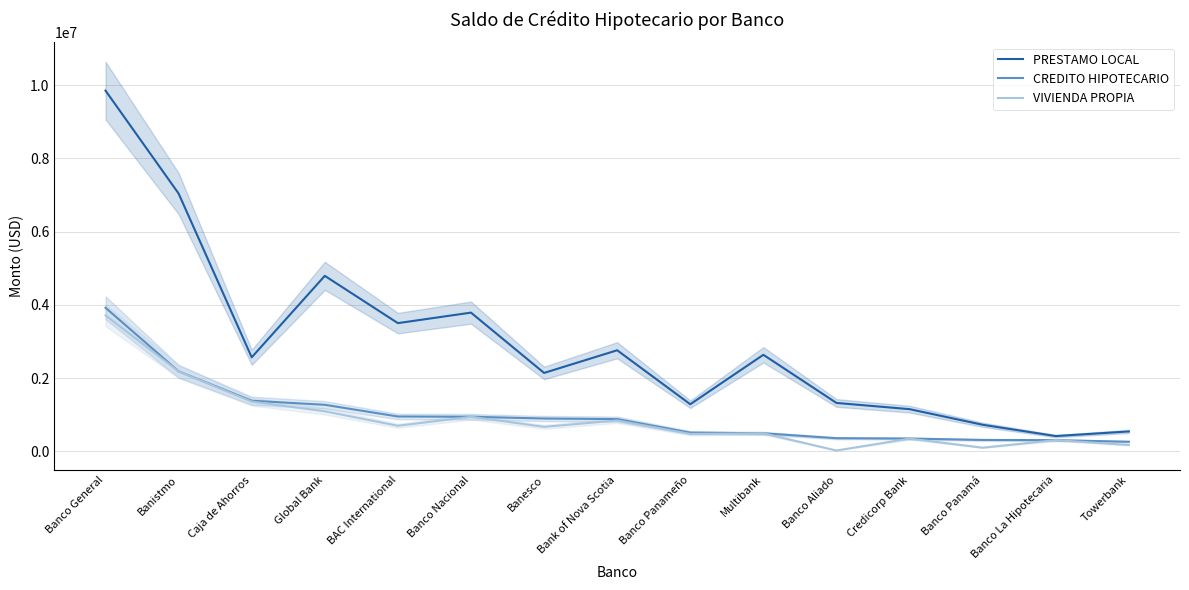

Reading left to right, transcribe all the data shown in this chart.

PRESTAMO LOCAL: 9848318.9	7038122.8	2566794.6	4791210.2	3500025.6	3786962.7	2140429.8	2759061.4	1285488.2	2635799.6	1321083.2	1151347.1	725088.5	416381.3	542989.5
CREDITO HIPOTECARIO: 3919688.6	2183772.9	1381819.5	1270280.6	951090.8	944000.8	895865.1	879755.7	510889.7	492060.2	358114.7	348444.1	310395.2	304629.3	261041.5
VIVIENDA PROPIA: 3713590.8	2181665.1	1357914.3	1092857.1	697875.9	942175.4	668234.6	841897.0	475247.3	490502.3	22042.5	346470.9	99255.2	304629.3	173459.2